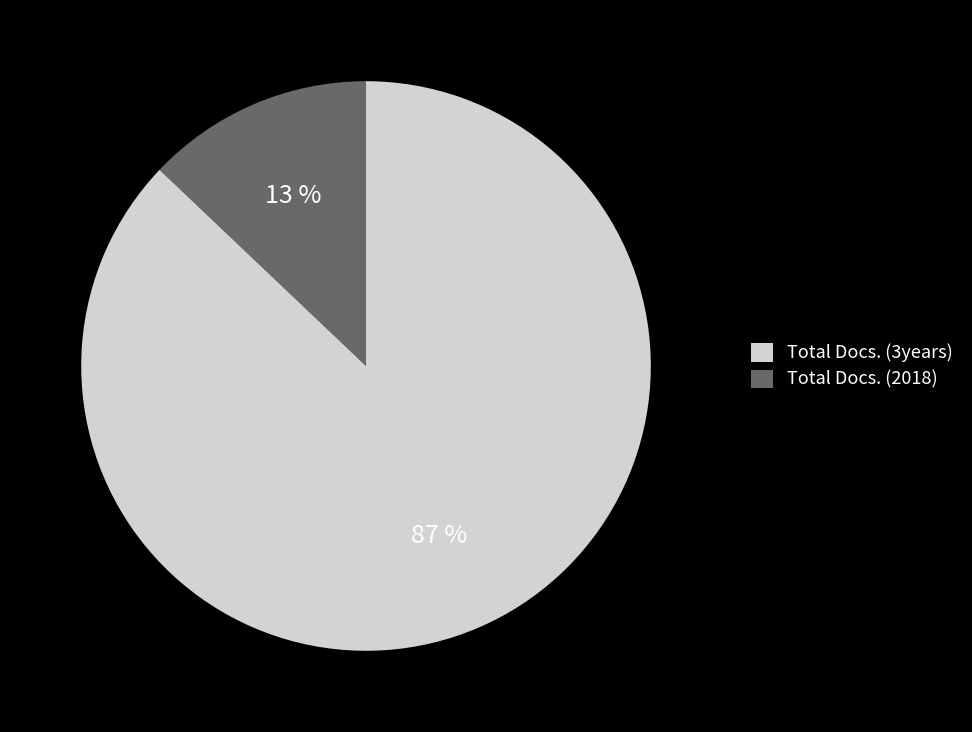

To the nearest percent, what is the average slice percentage?

50%